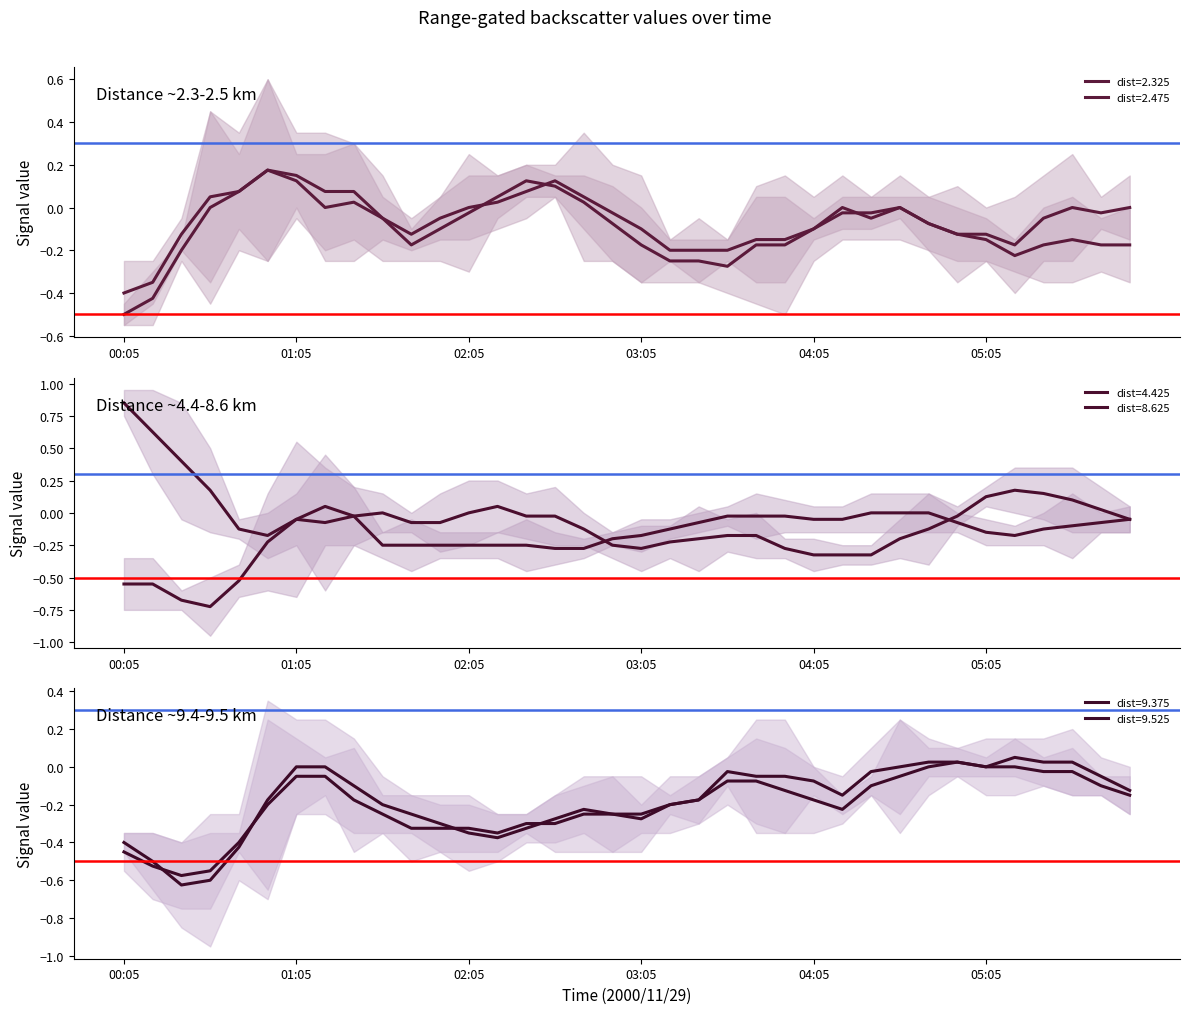

Which category has the lowest value in the ref_red series?

00:05